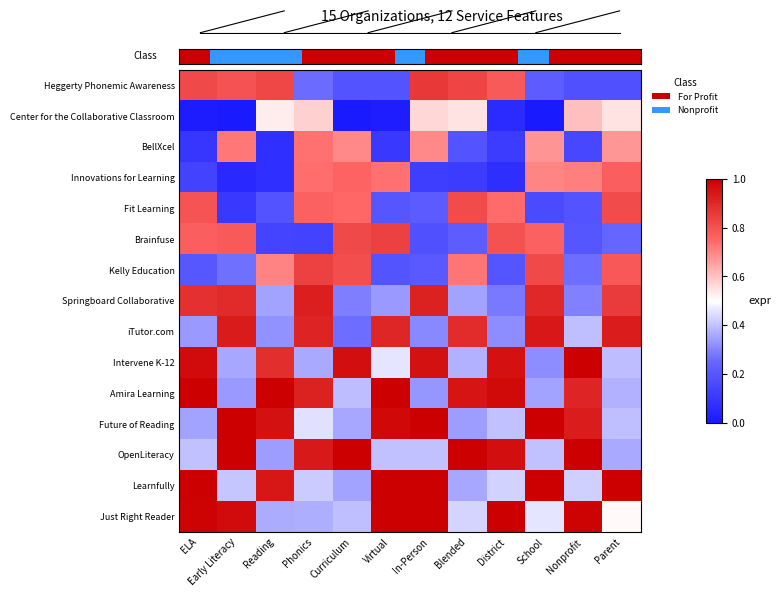

At which category is the sum across all series the highest?

Phonics